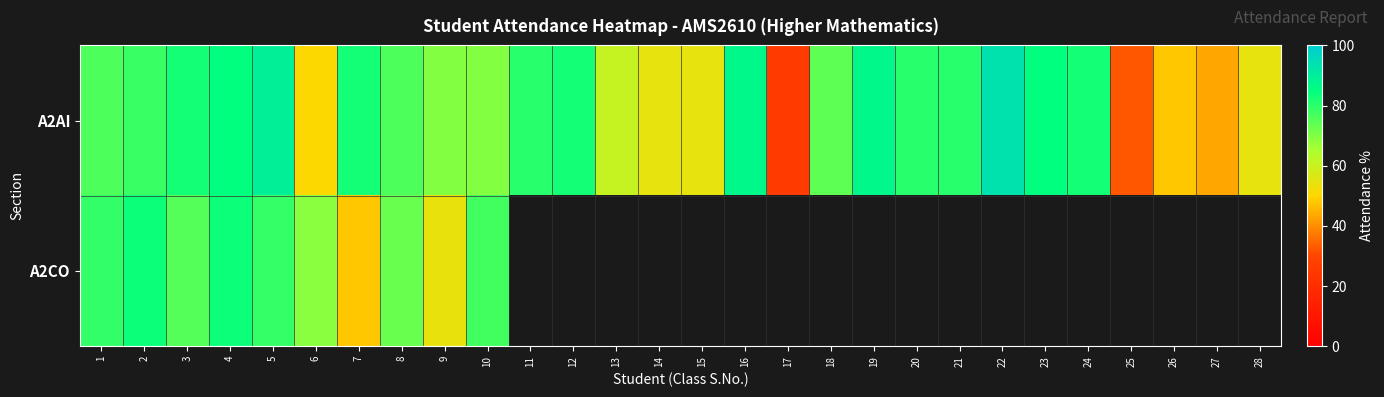

The A2CO series shows 85.3 at 7. True or false?

False